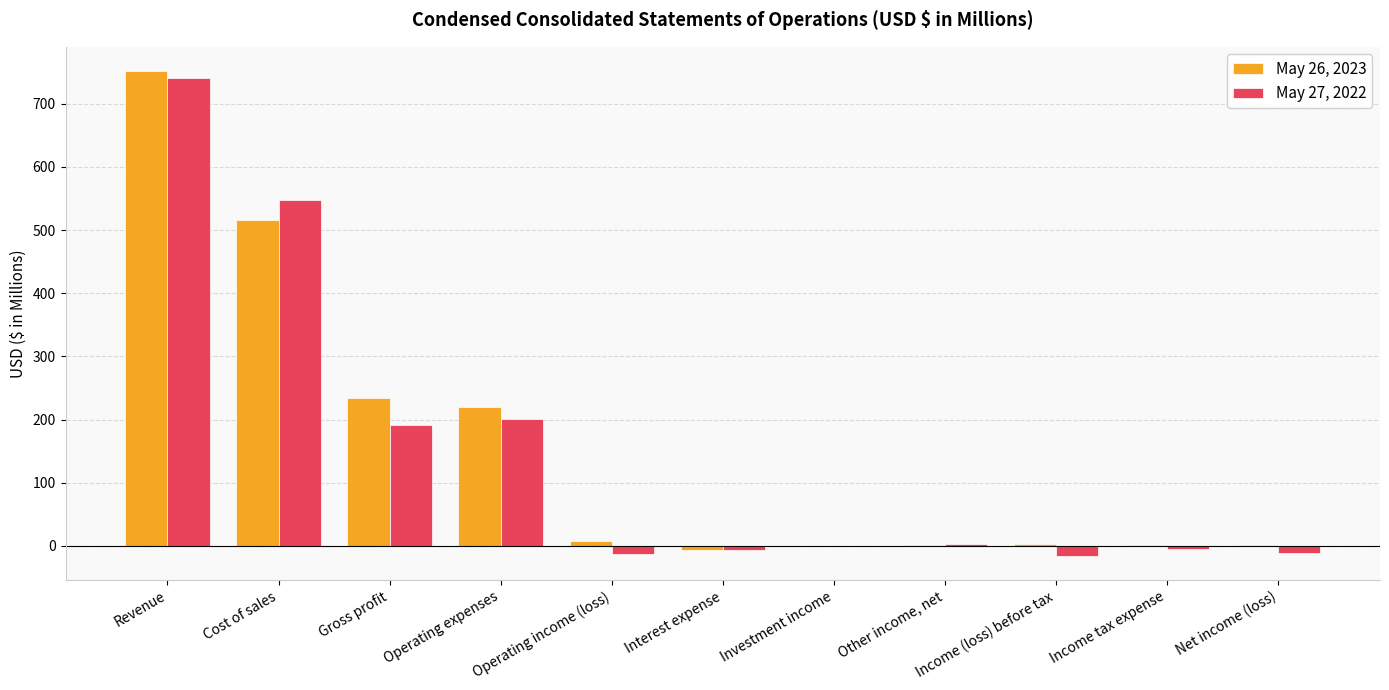

Which category has the highest value in the May 26, 2023 series?

Revenue